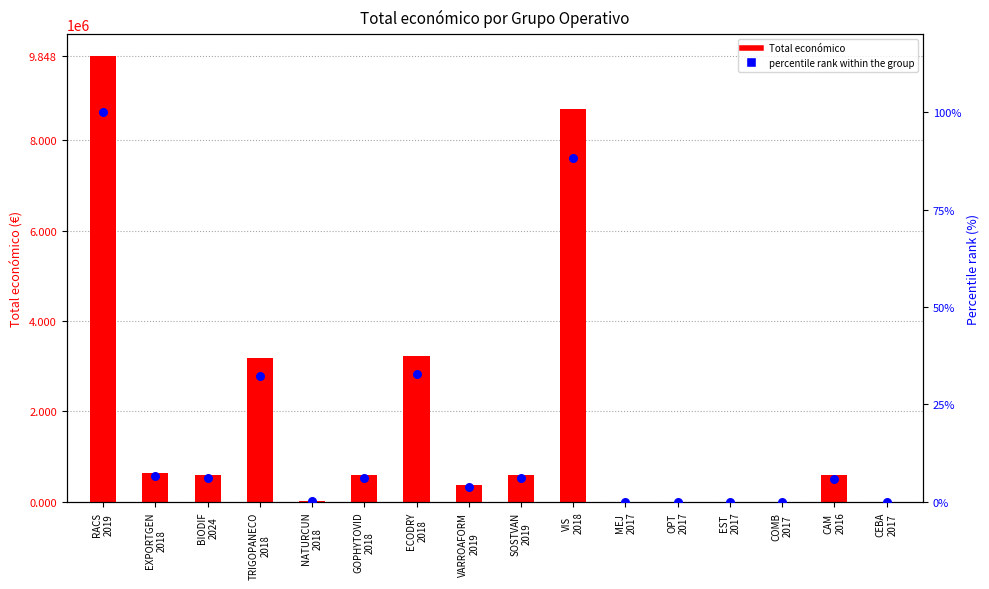

Is the value of Total económico at BIODIF
2024 greater than the value of percentile rank within the group at BIODIF
2024?

Yes